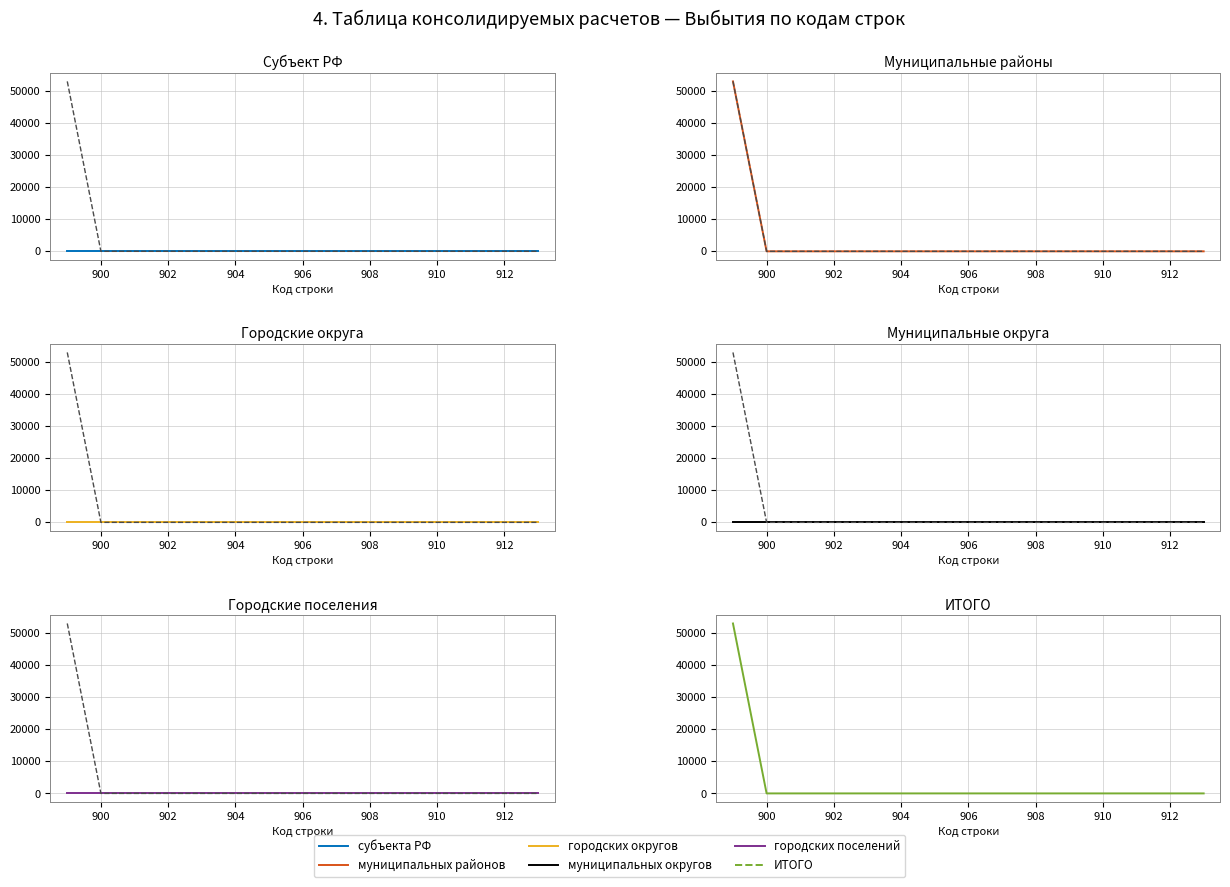

At how many categories does at least one series exceed 37358?

1